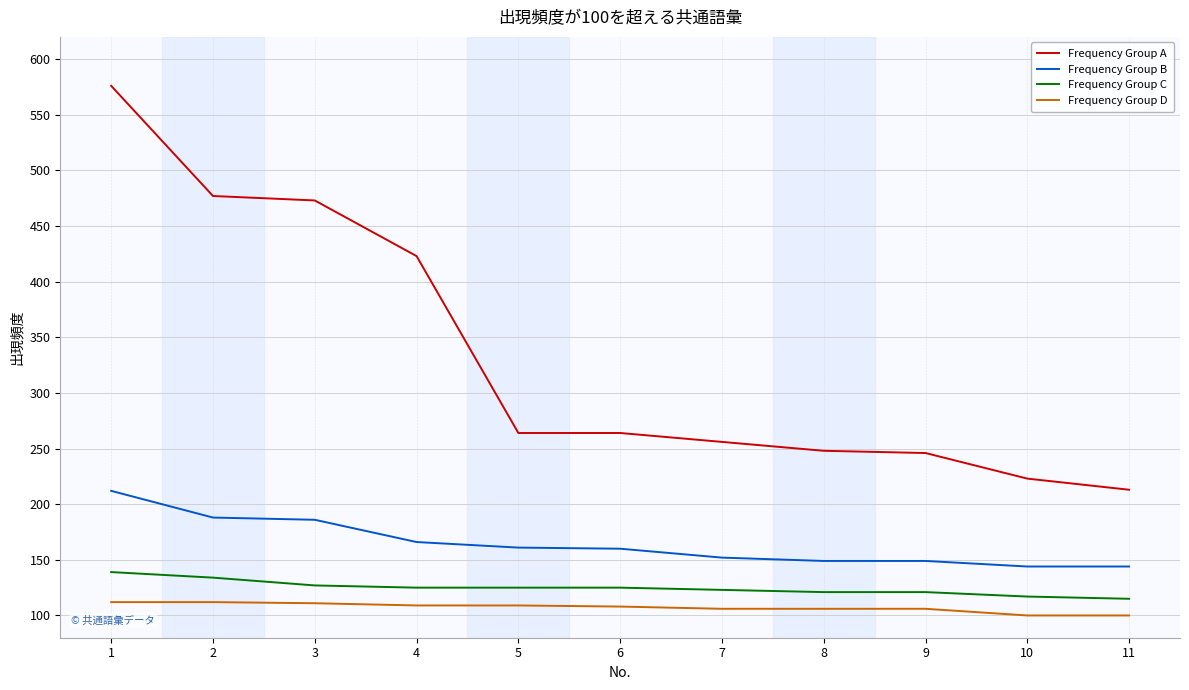

Where does the Frequency Group D series first go above 108?

1